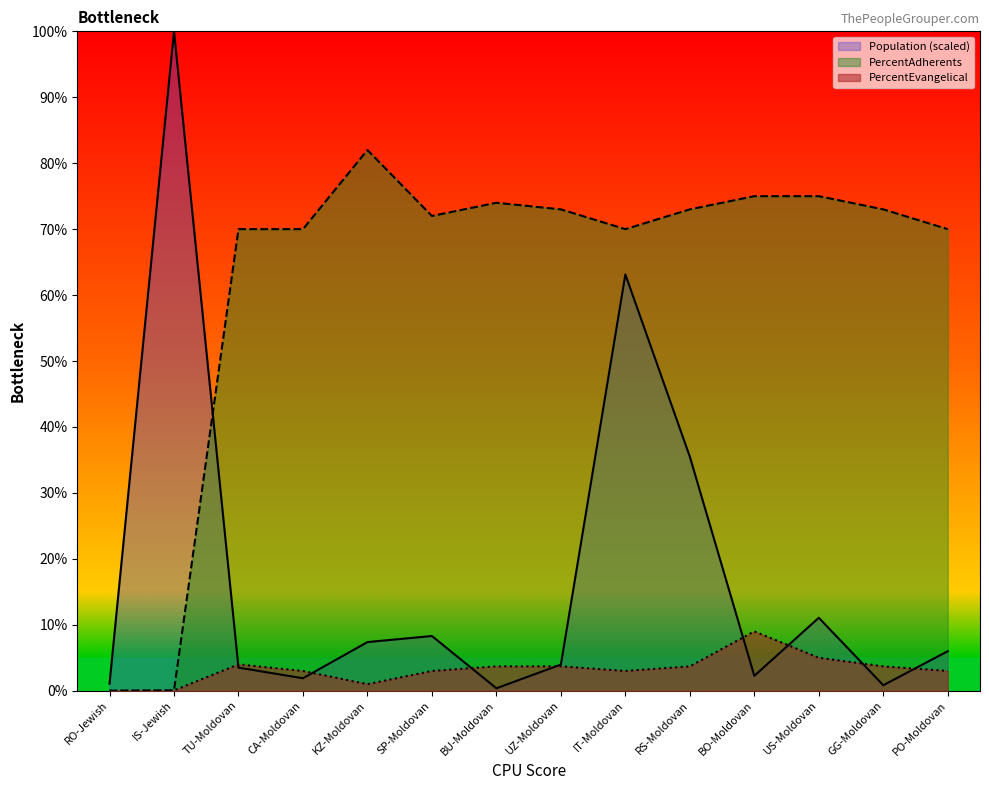

Rank the categories by Population value from highest to lowest.

IS-Jewish, IT-Moldovan, RS-Moldovan, US-Moldovan, SP-Moldovan, KZ-Moldovan, PO-Moldovan, UZ-Moldovan, TU-Moldovan, BO-Moldovan, CA-Moldovan, RO-Jewish, GG-Moldovan, BU-Moldovan